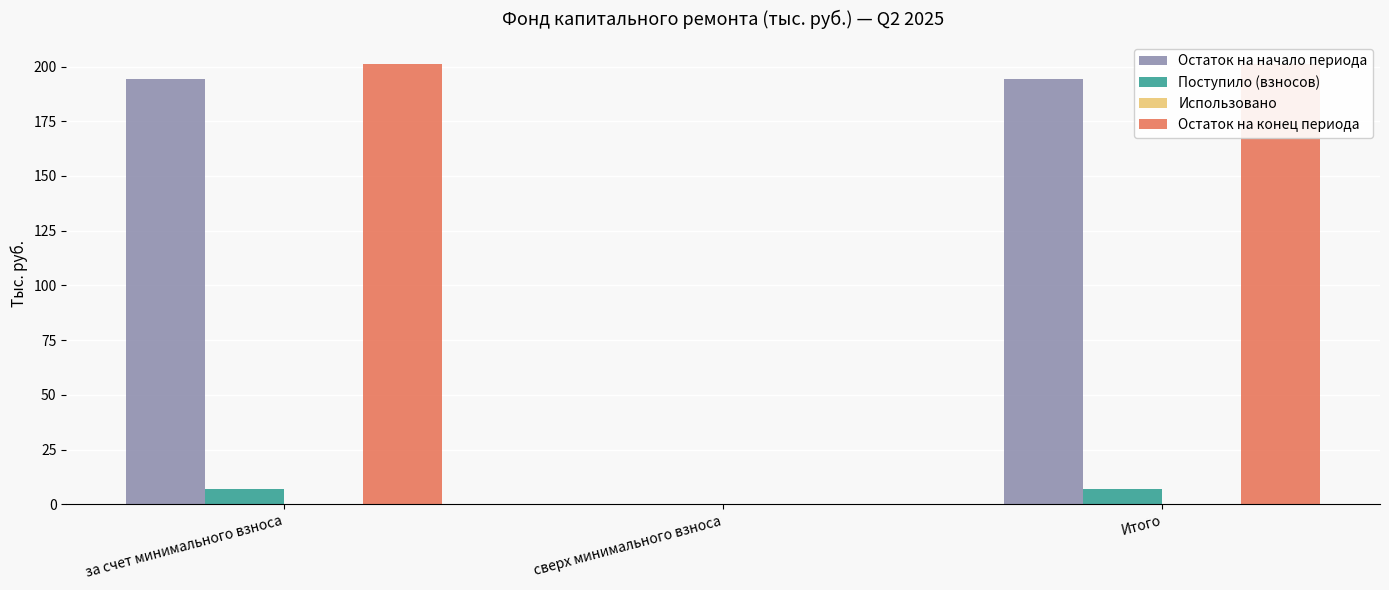

List the series in order of their peak value, lowest first.

Использовано, Поступило (взносов), Остаток на начало периода, Остаток на конец периода